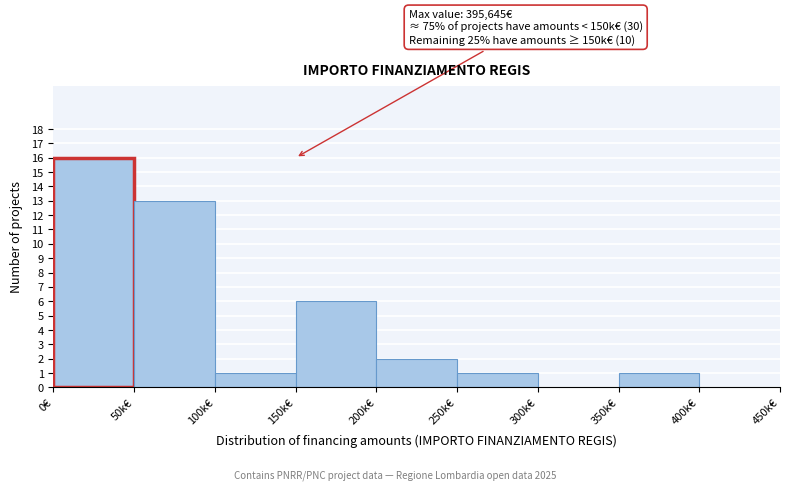

Reading left to right, what are all the values shown in this chart?

0€=16	50k€=13	100k€=1	150k€=6	200k€=2	250k€=1	300k€=0	350k€=1	400k€=0